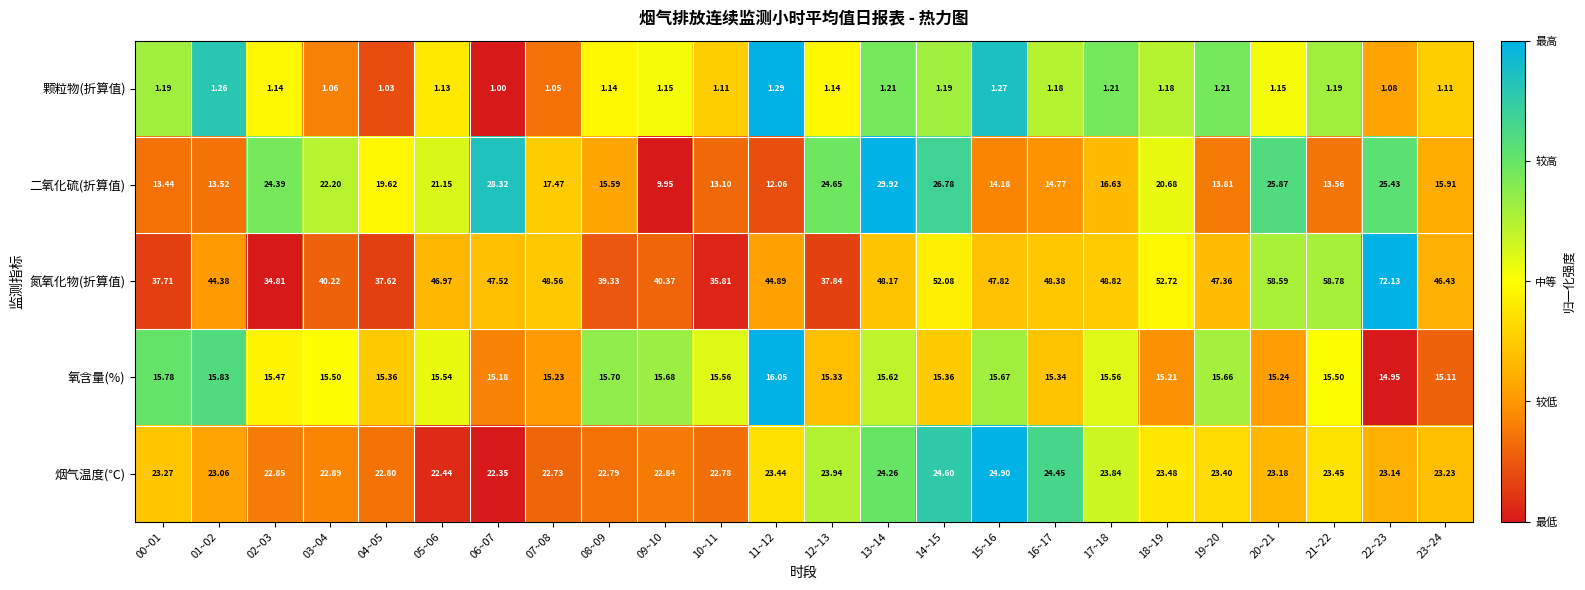

Which series has the largest range (max minus min)?

氮氧化物(折算值)